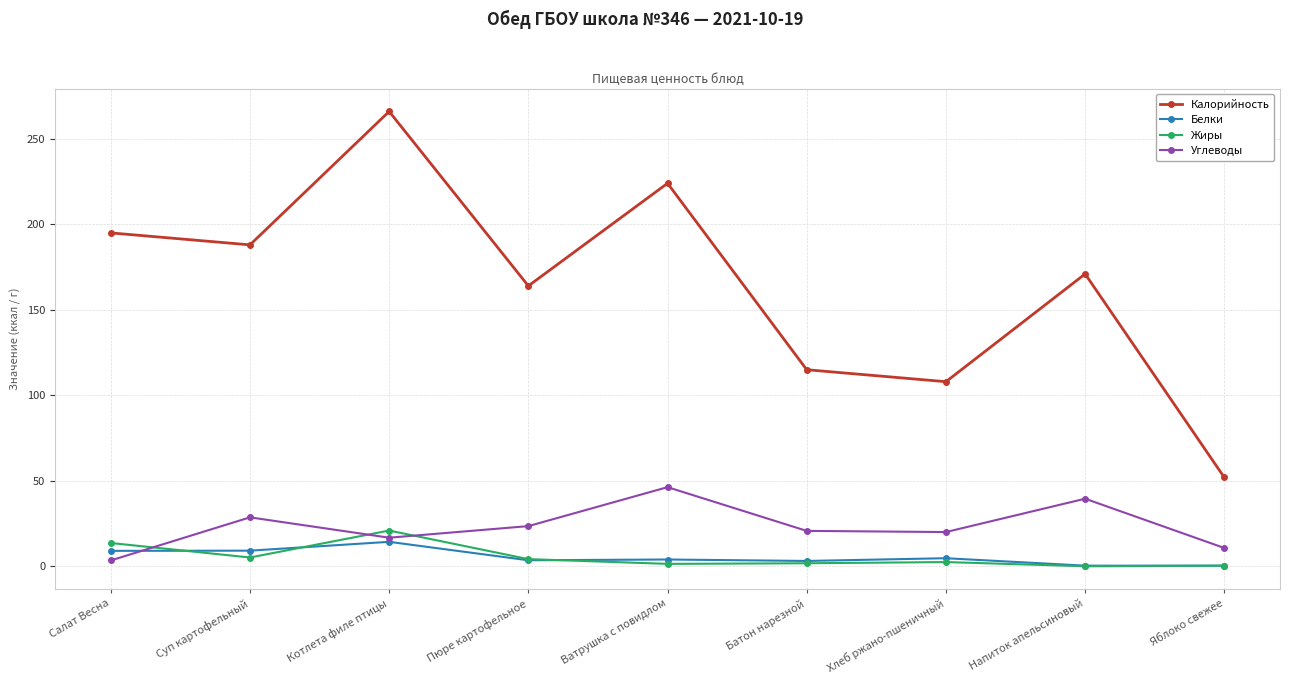

Which category has the lowest value in the Калорийность series?

Яблоко свежее